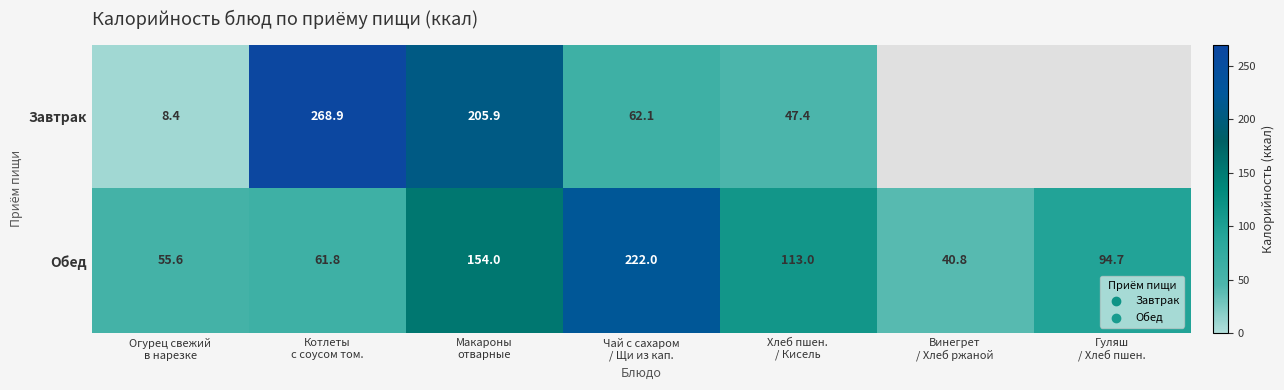

At how many categories does at least one series exceed 224?

1